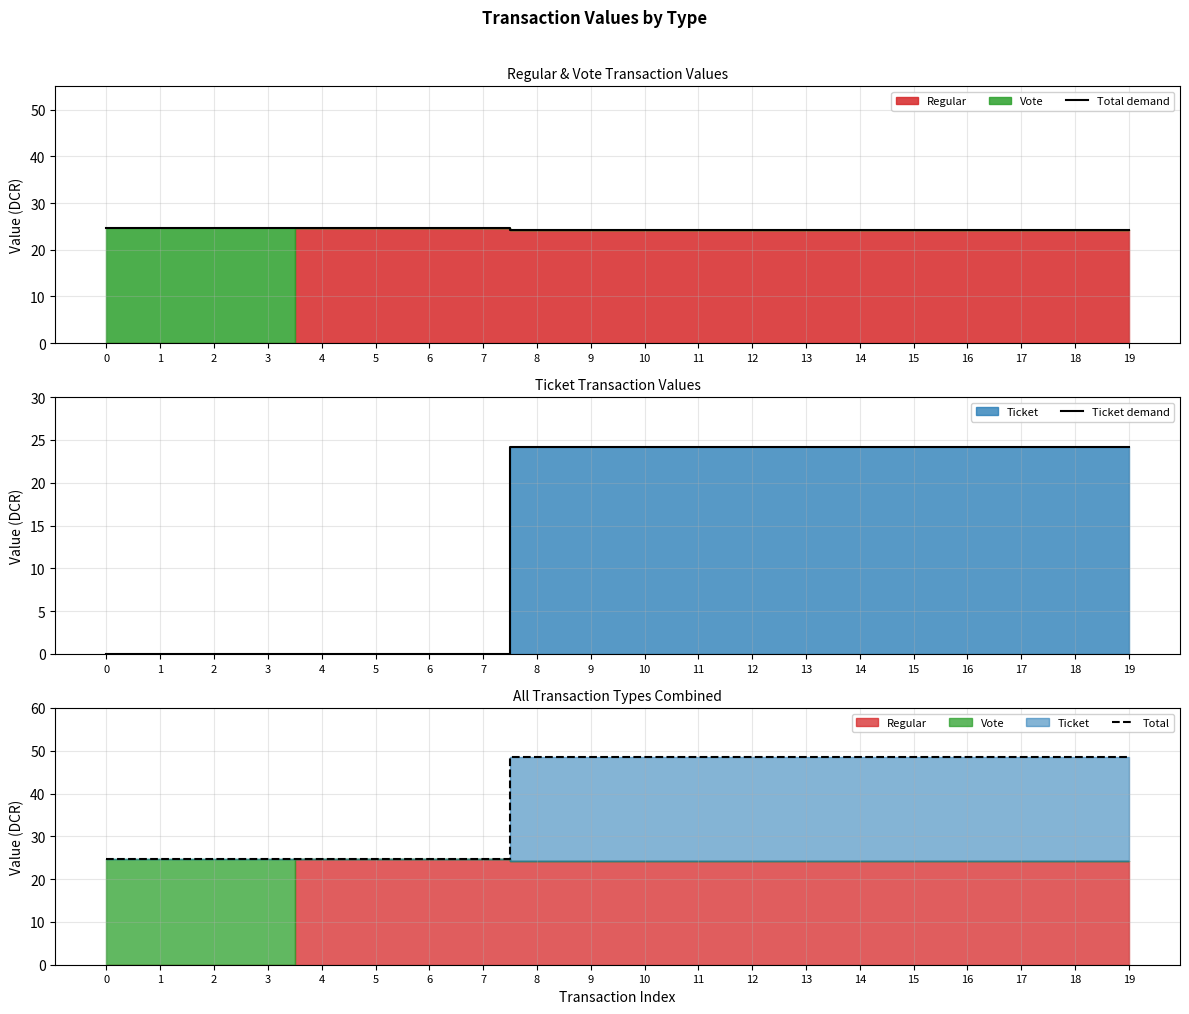

How many lines are shown in the chart?

3